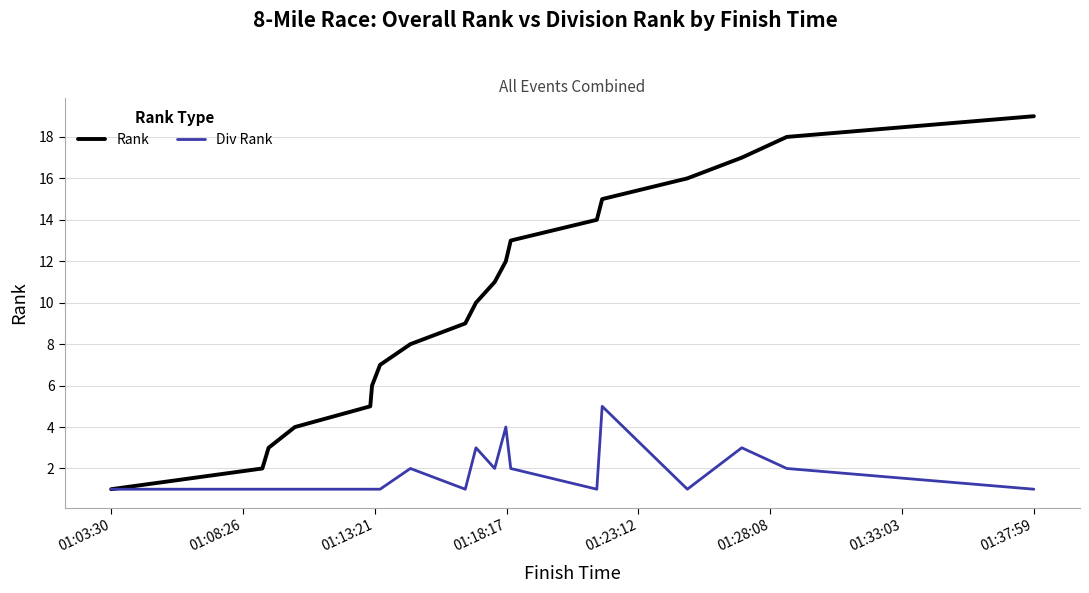

How many series are shown in this chart?

2